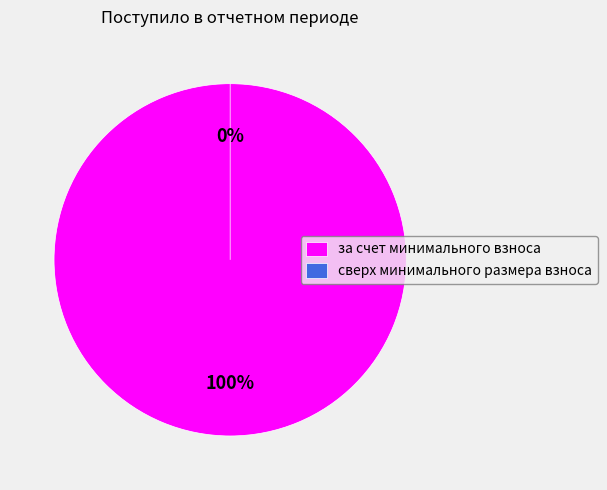

How many slices are in this pie chart?

2